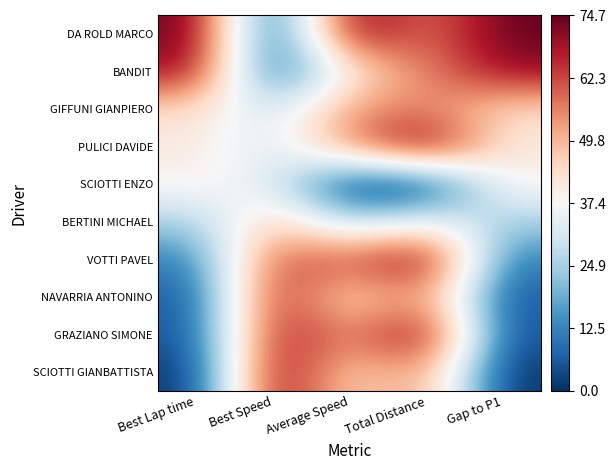

What is the spread (max minus min) of values at Total Distance?

1.0